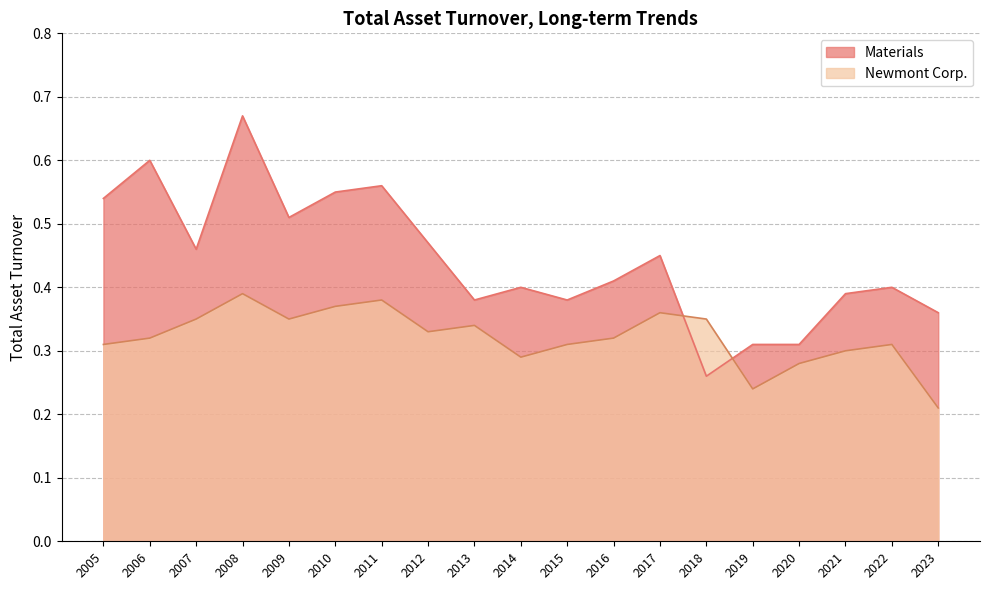

How many intersections are there between Materials and Newmont Corp.?

2